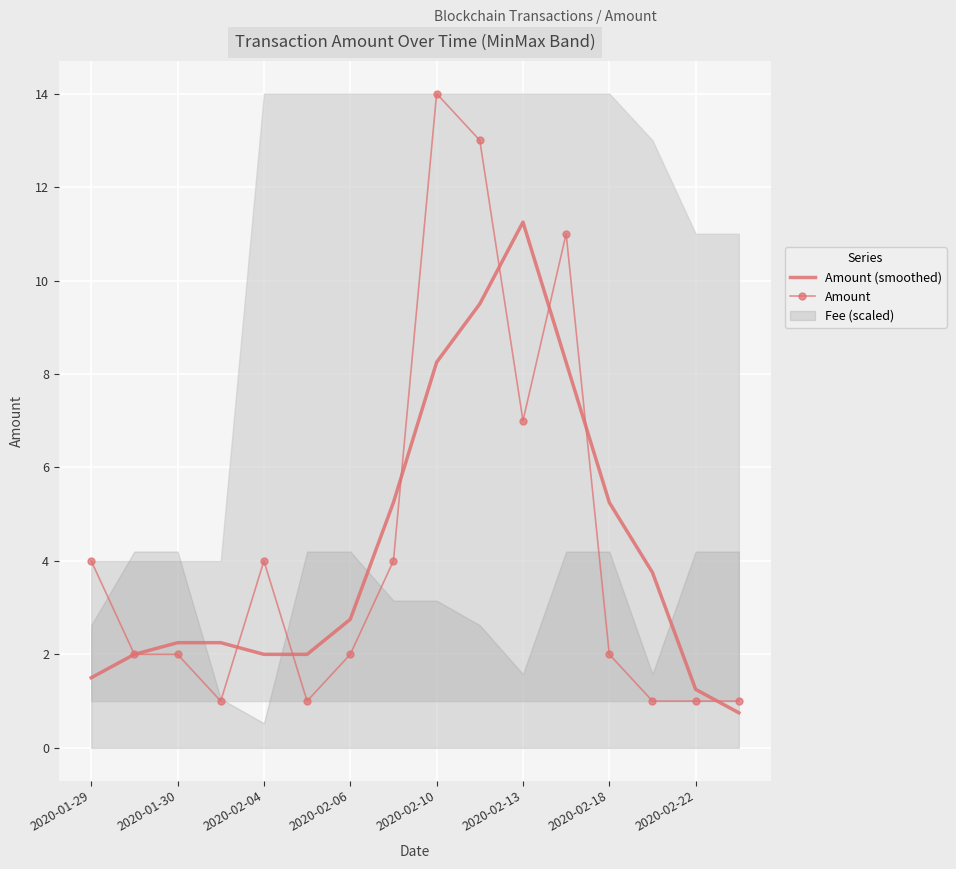

Reading left to right, what are all the values shown in this chart?

Amount (smoothed): 1.5	2.0	2.2	2.2	2.0	2.0	2.8	5.2	8.2	9.5	11.2	8.2	5.2	3.8	1.2	0.8
Amount: 4.0	2.0	2.0	1.0	4.0	1.0	2.0	4.0	14.0	13.0	7.0	11.0	2.0	1.0	1.0	1.0